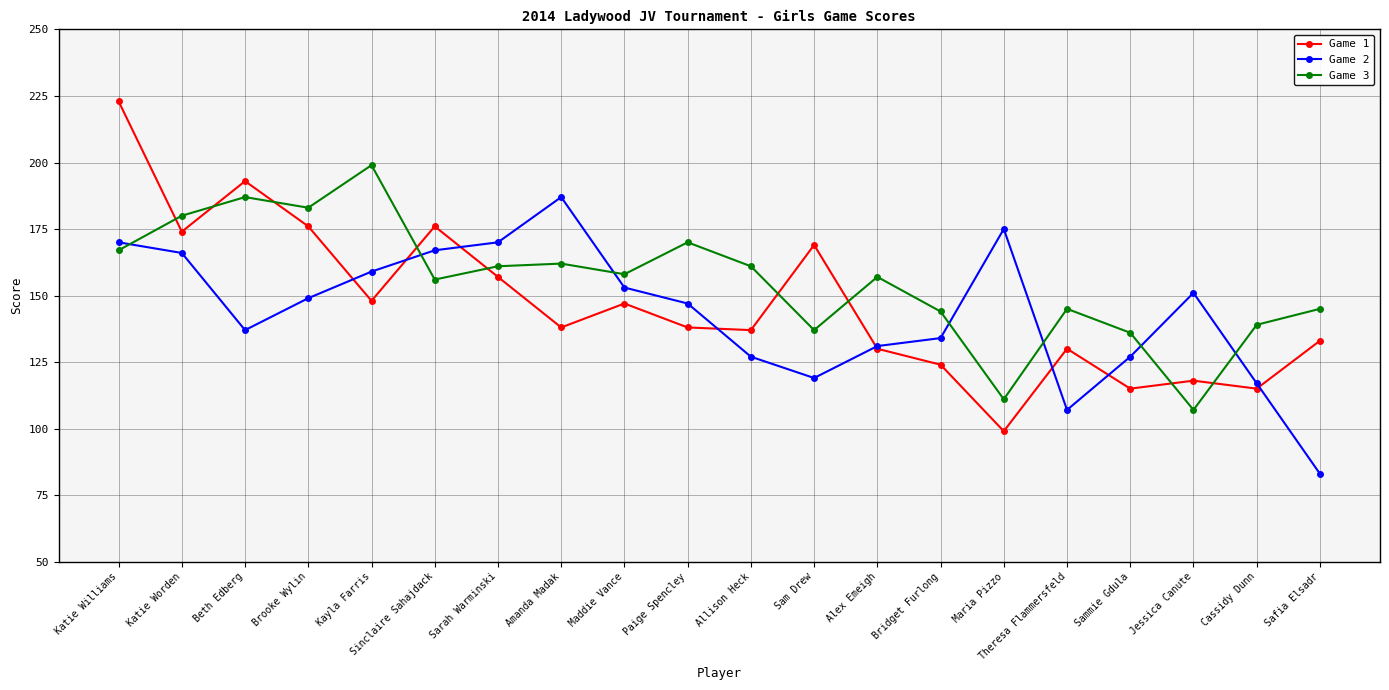

Rank the series by their average value, from lowest to highest.

Game 2, Game 1, Game 3